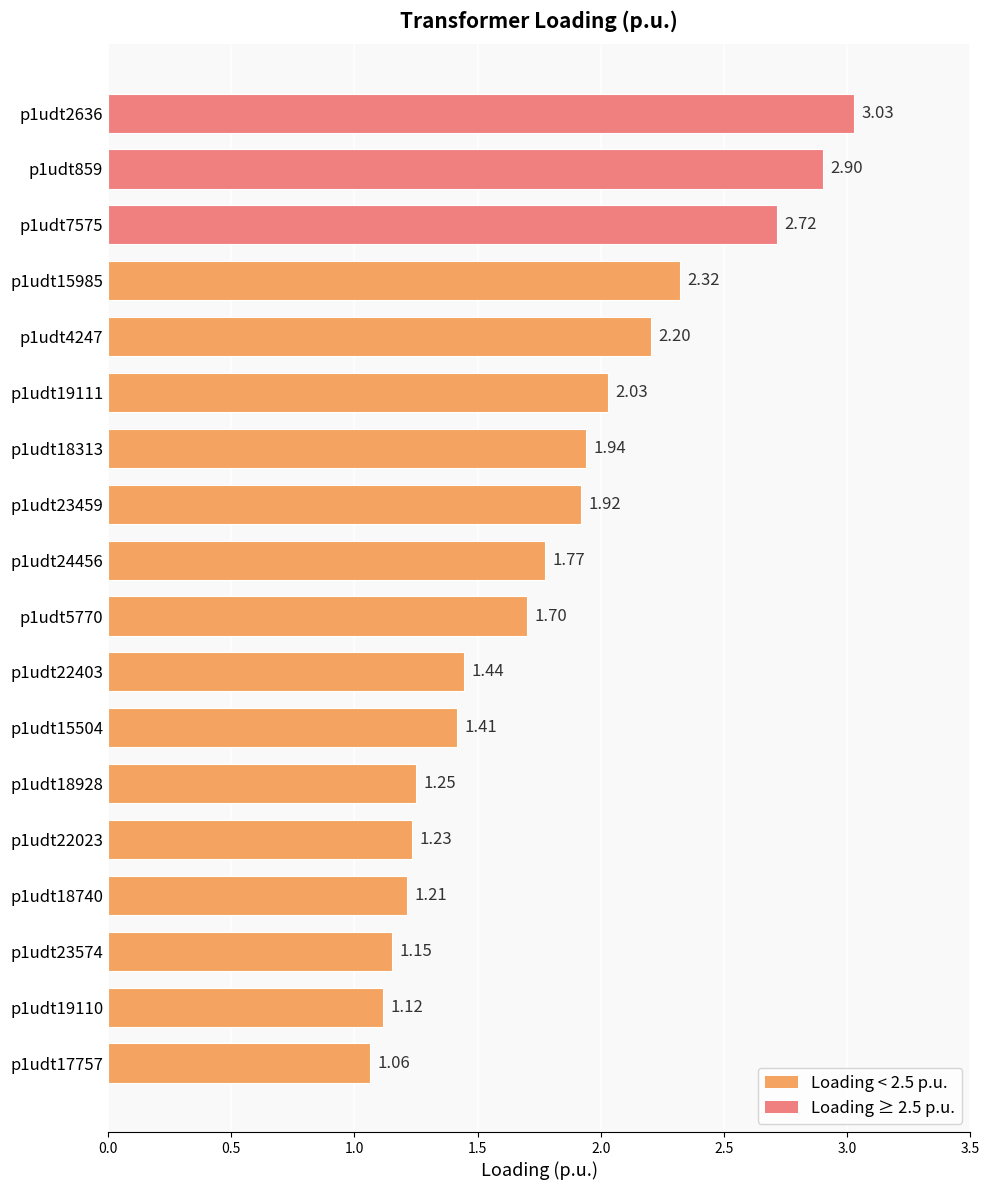

What is the sum of all values?

32.4